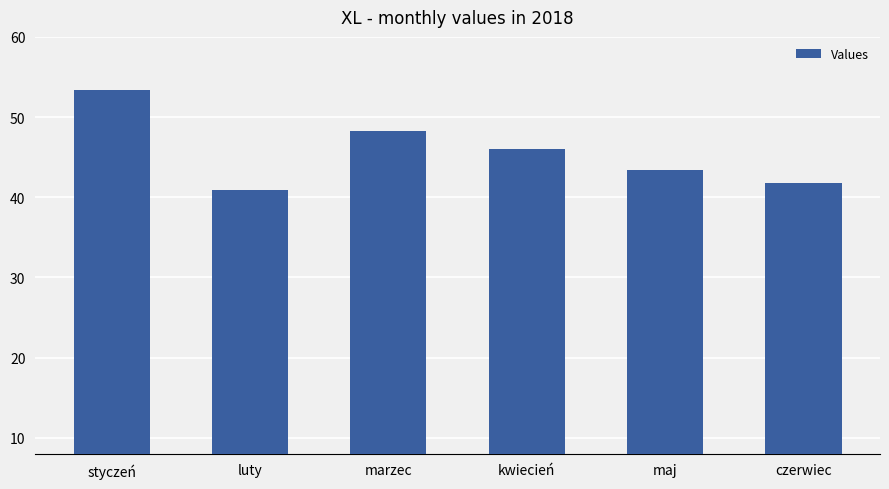

What is the label of the 2nd bar from the left?

luty